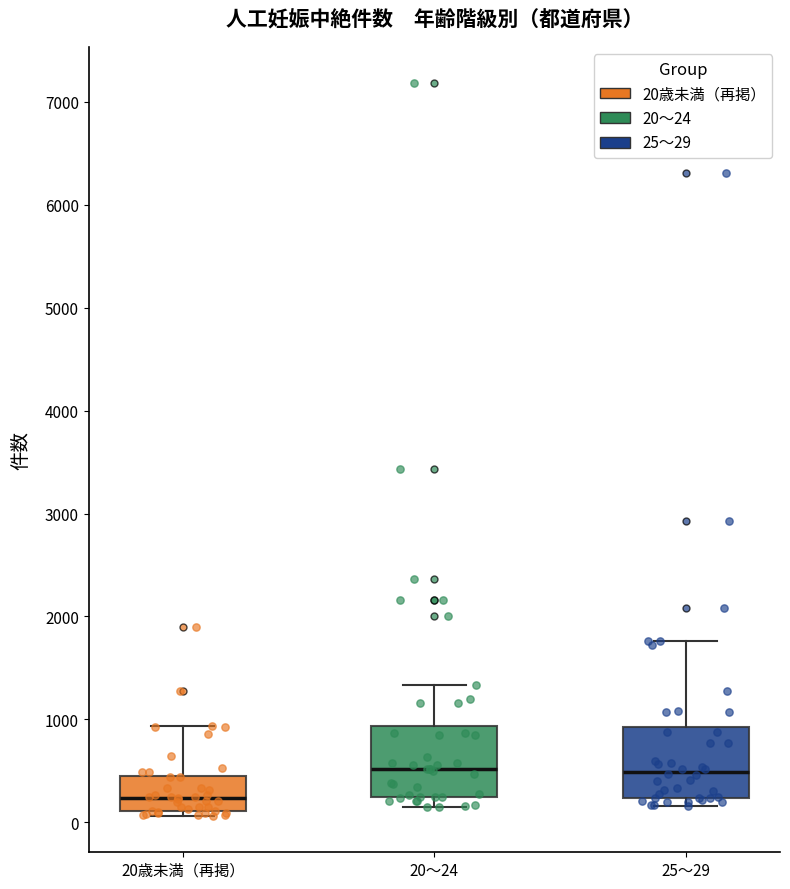

Reading left to right, read every box against the y-axis: the position of its median line, the range the box covers, and the ends of its whiskers. The values are not printed on the chart, so give them approximately, as read against the axis.

20歳未満（再掲）: median 200, box 100 to 500, whiskers 100 (just below the box's lower edge) to 900
20～24: median 500, box 200 to 900, whiskers 200 (just below the box's lower edge) to 1300
25～29: median 500, box 200 to 900, whiskers 200 (just below the box's lower edge) to 1800